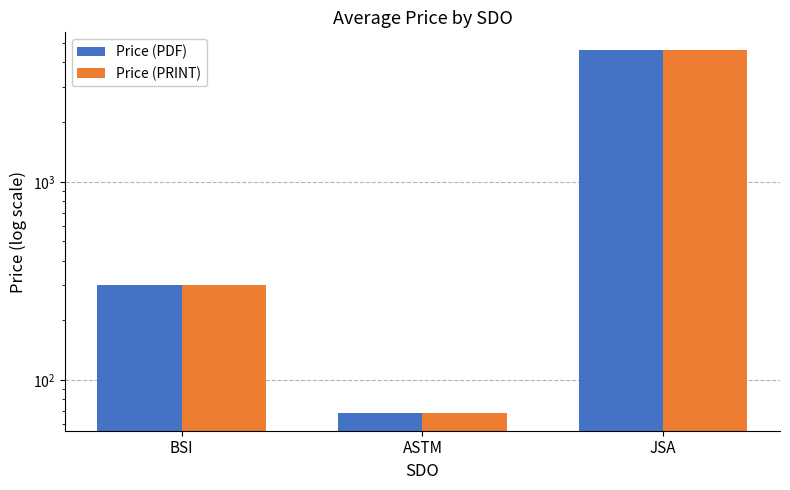

Does the chart contain stacked bars?

No